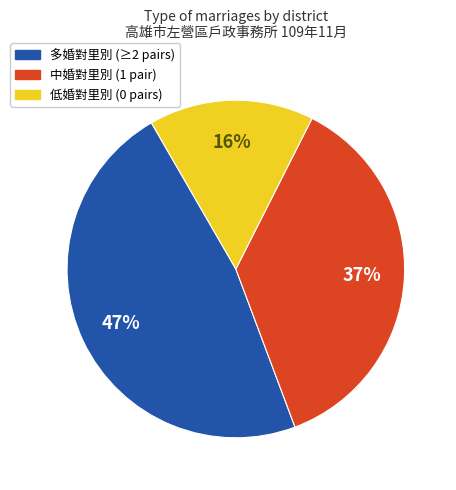

To the nearest percent, what is the average slice percentage?

33%